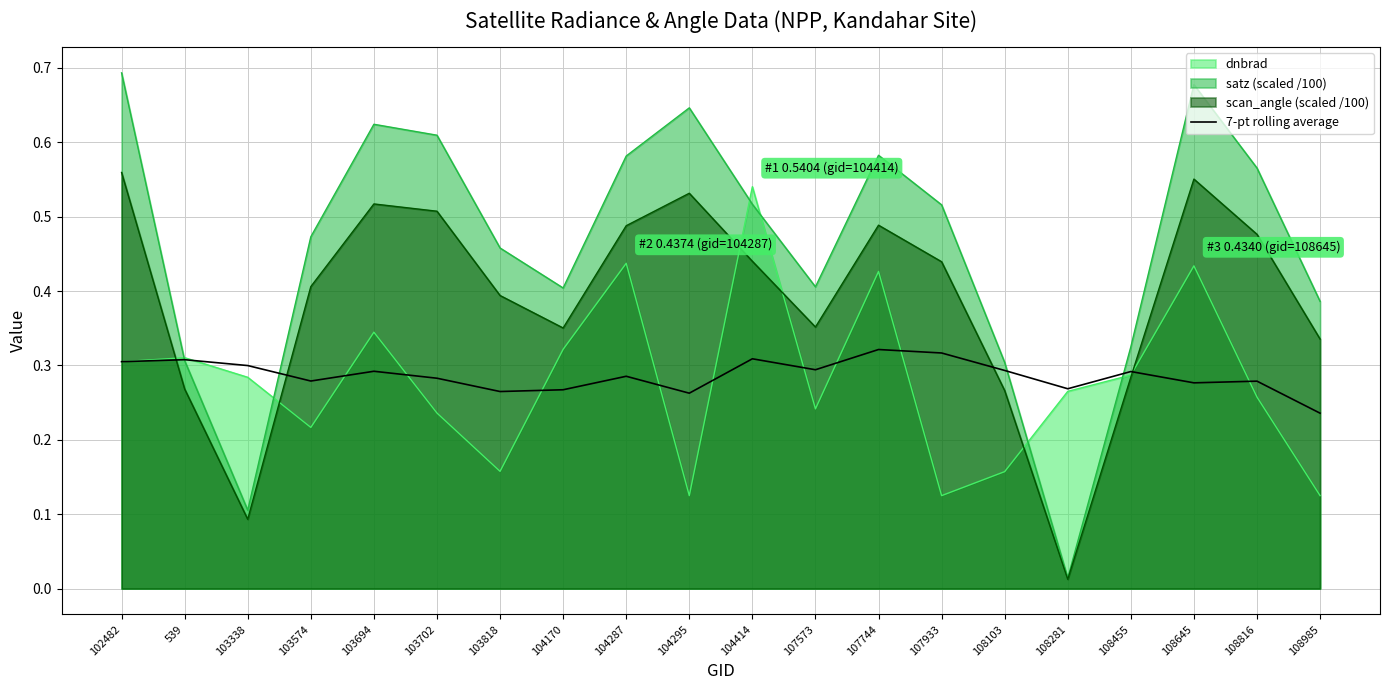

Where is 7-pt rolling average nearest to the value 0?

108985